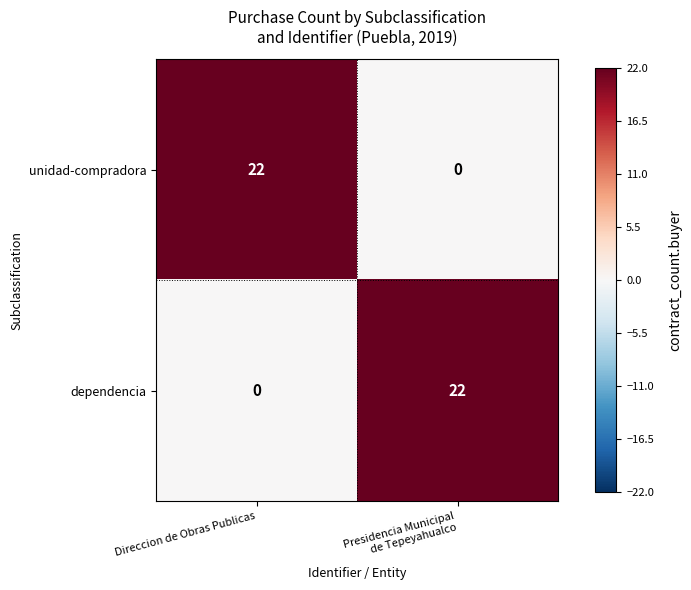

What is the maximum value for dependencia?

22